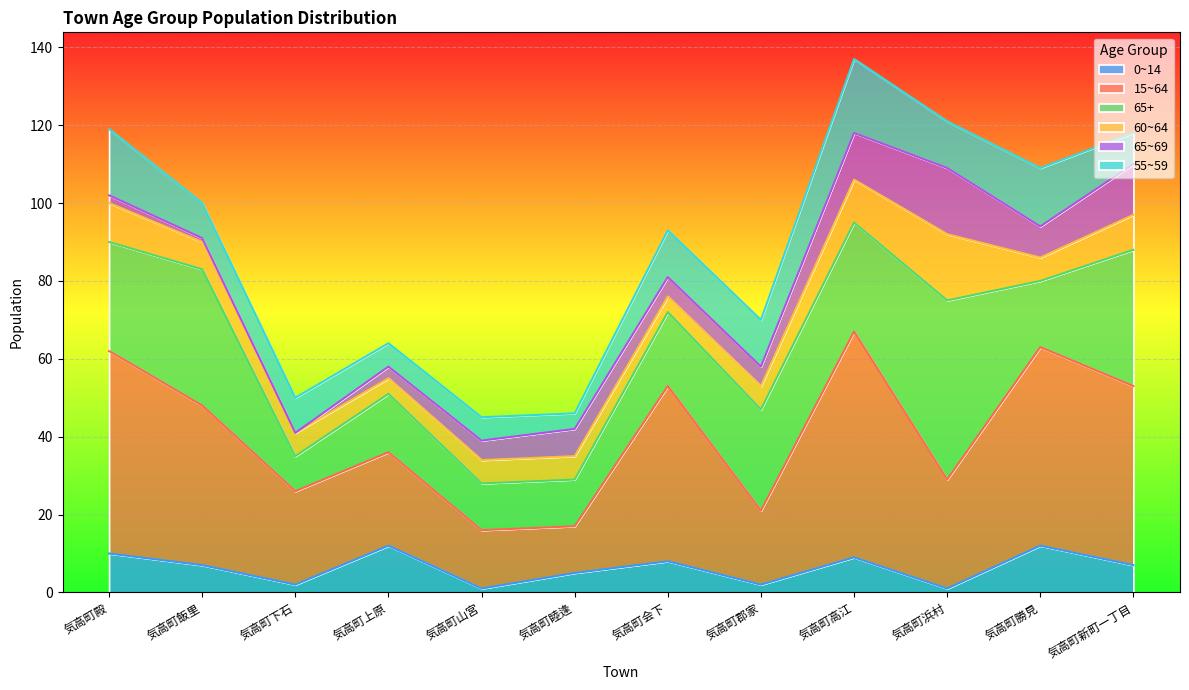

What is the total value across all series at 気高町睦逢?

46